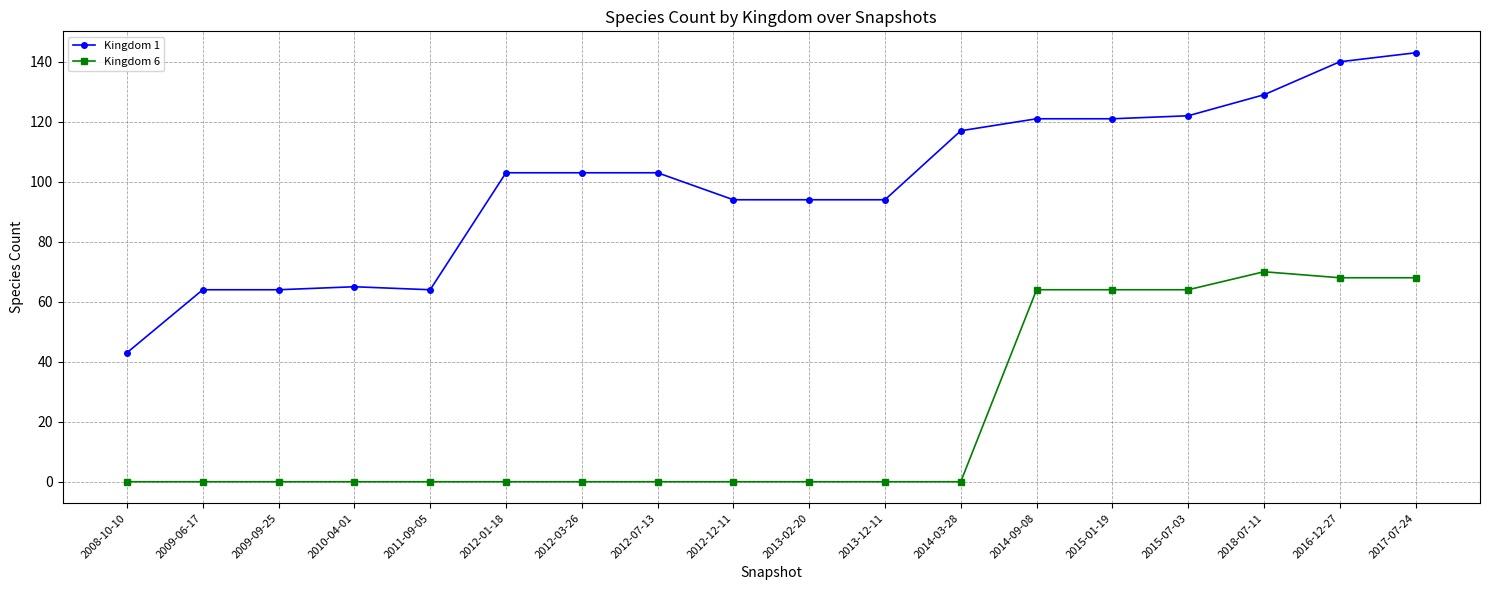

True or false: Kingdom 6 and Kingdom 1 intersect in this chart.

False